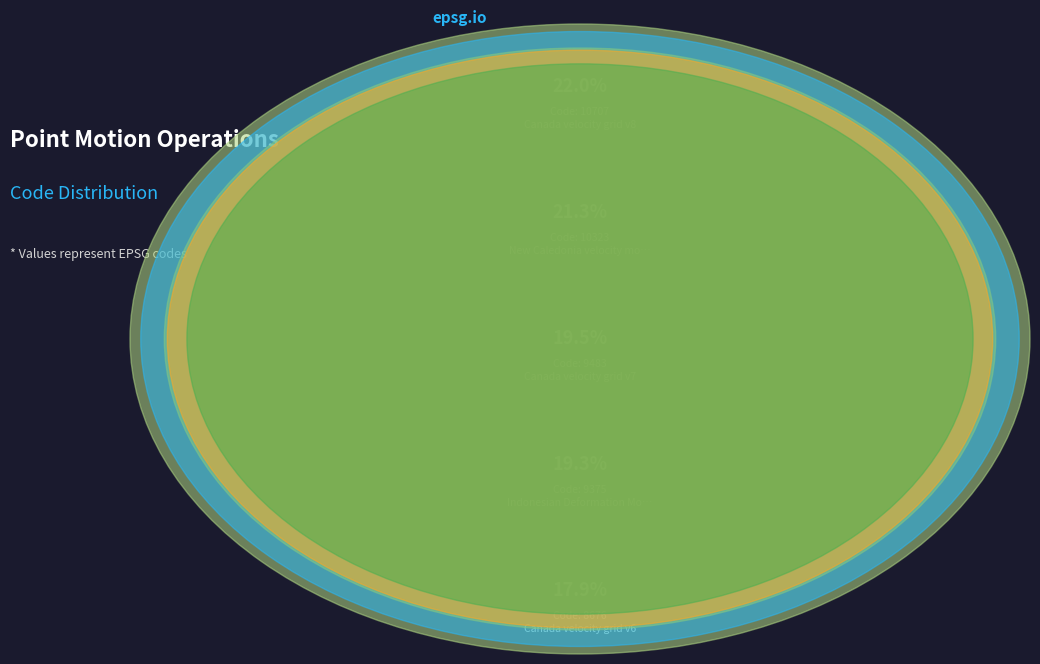

To the nearest percent, what is the combined percentage of Canada velocity grid v7 and Canada velocity grid v8?

42%